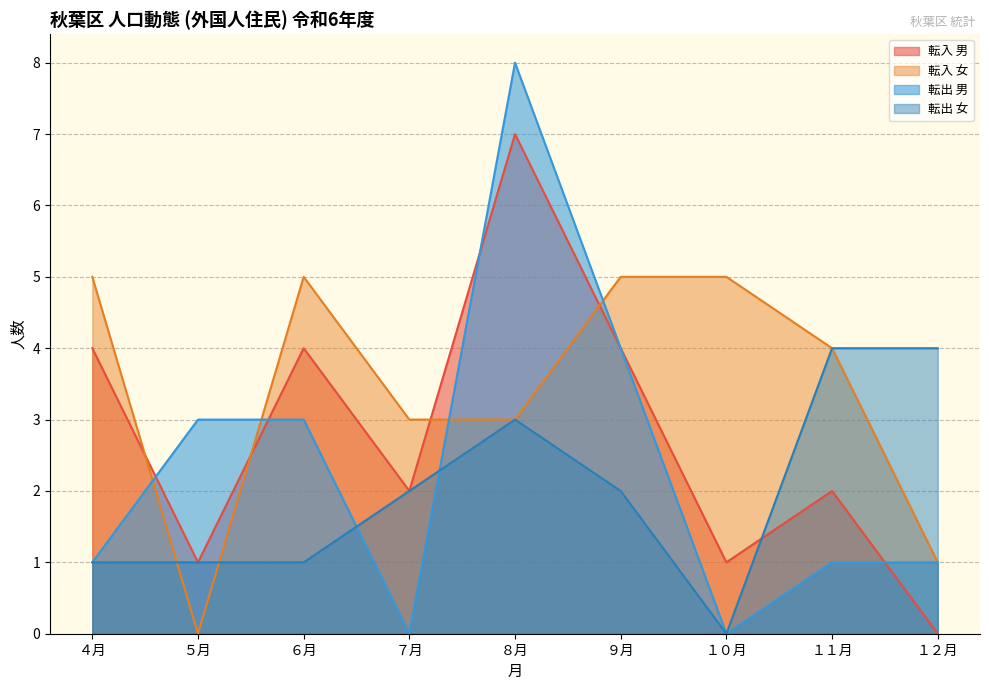

Between which two adjacent categories do 転入 女 and 転入 男 first intersect?

４月 and ５月